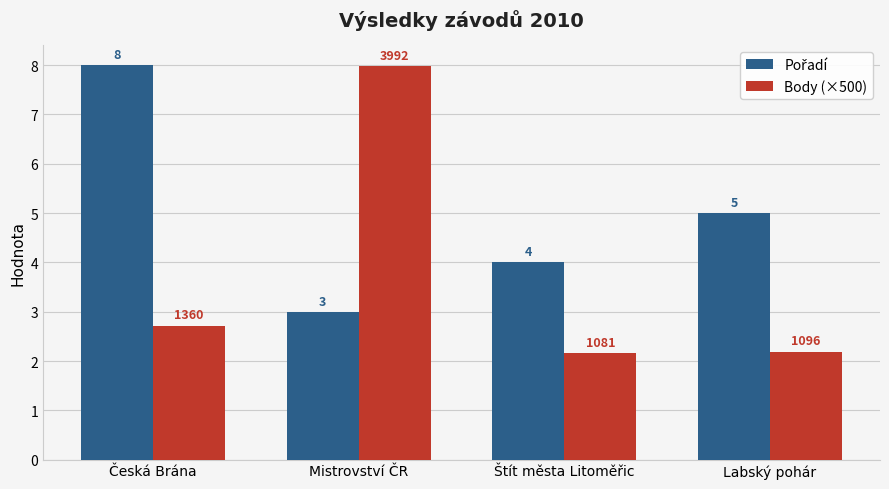

True or false: Body (×500) has a value of 3.3 at Labský pohár.

False